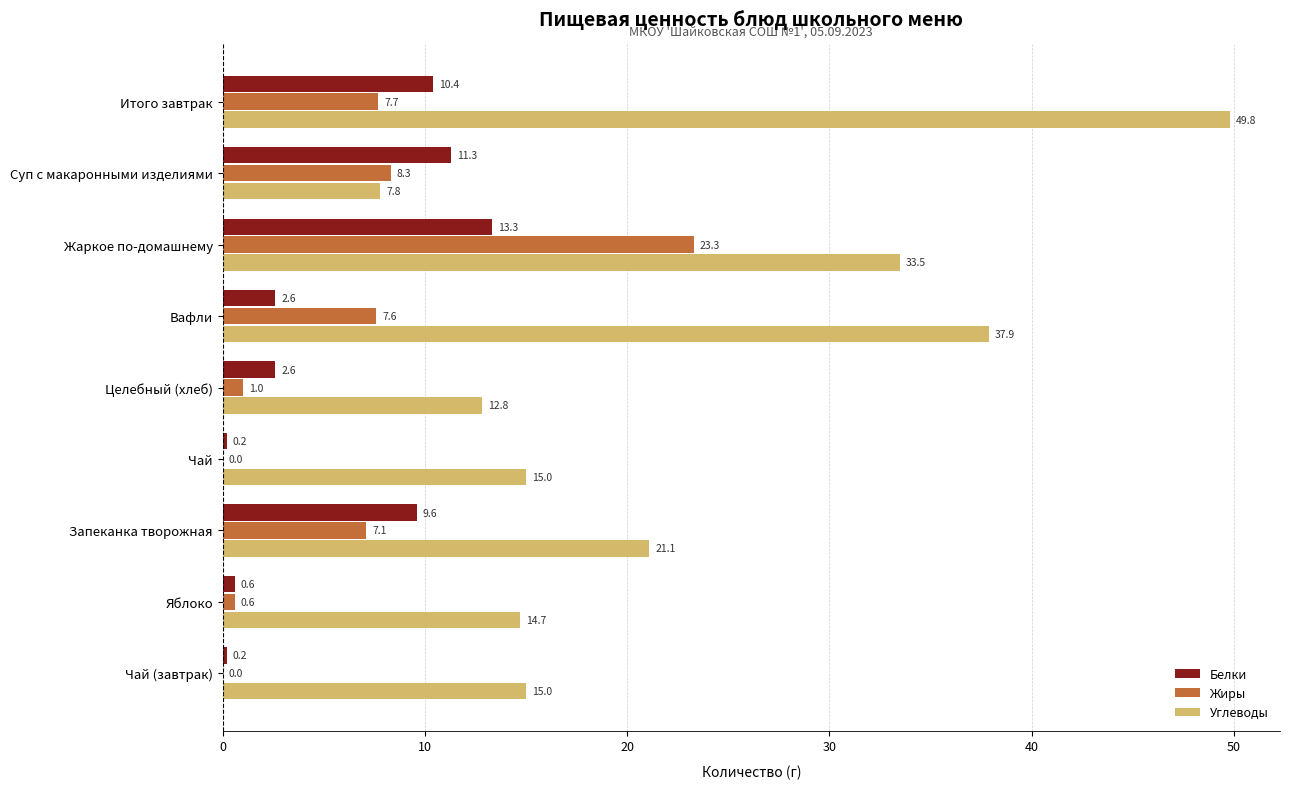

Which category has the highest value across all series?

Итого завтрак